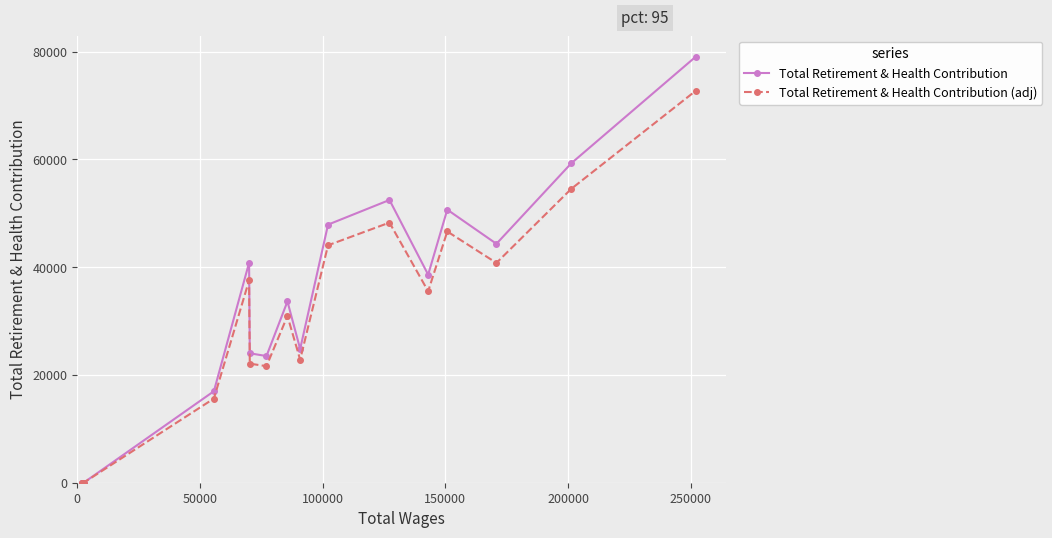

What is the maximum value shown in the chart?

79021.0